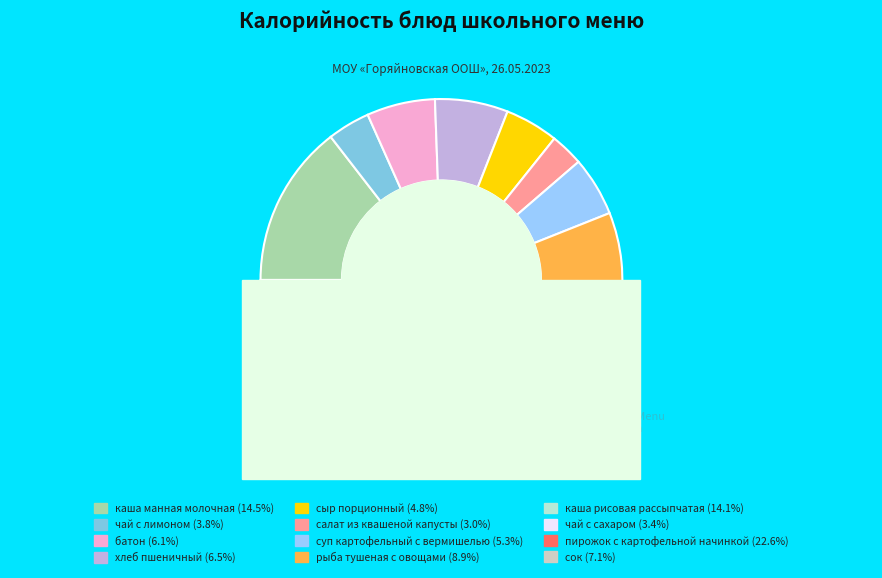

What is the total percentage of хлеб пшеничный and пирожок с картофельной начинкой?

29.1%